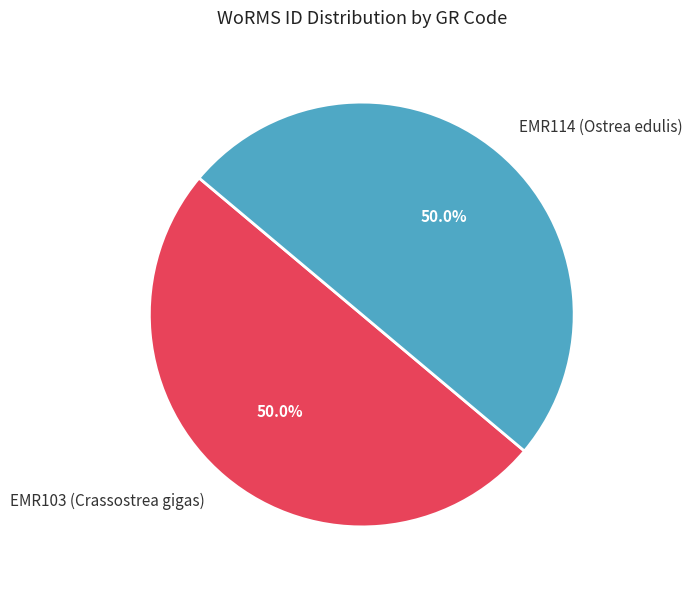

To the nearest percent, what is the average slice percentage?

50%